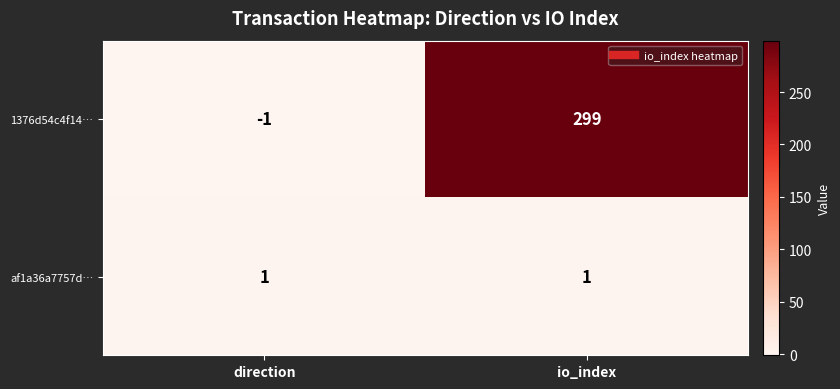

How many values in 1376d54c4f14… are above zero?

1